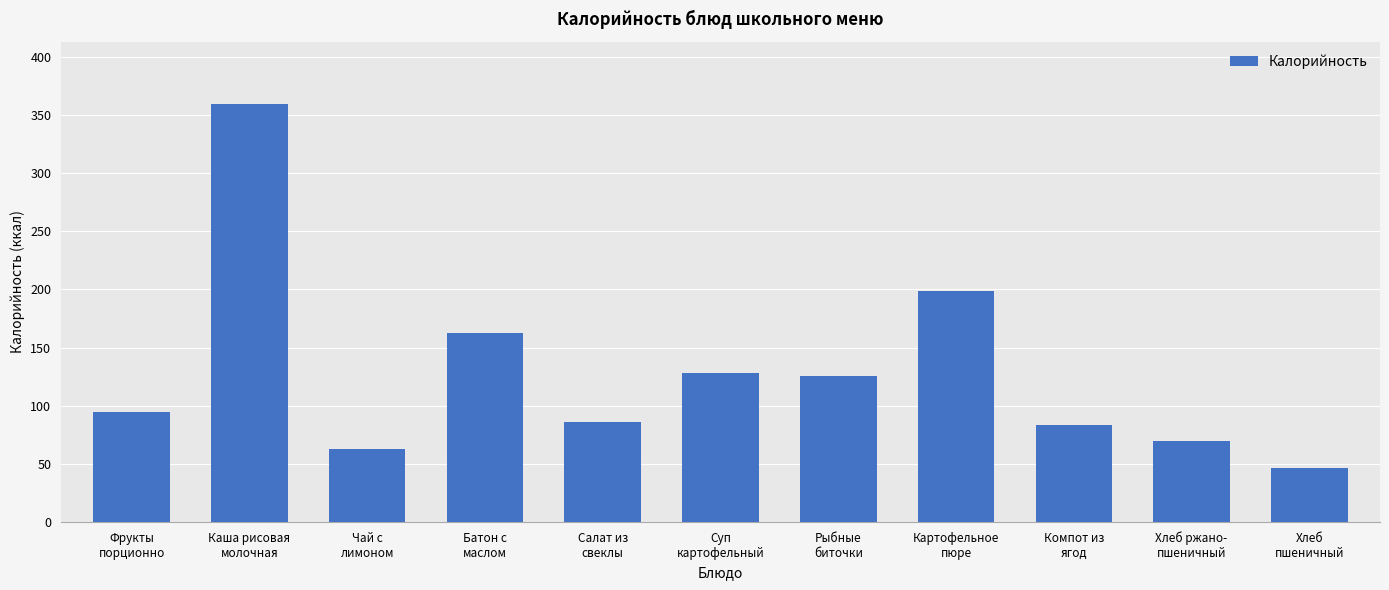

The chart shows a value of 62.5 at Чай с
лимоном. True or false?

True